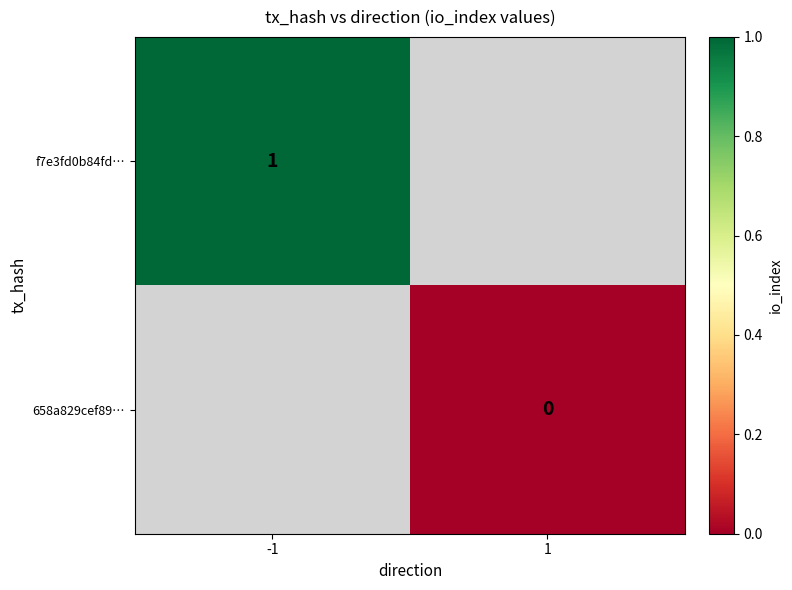

List the labels in order of 658a829cef89… value, smallest first.

-1, 1